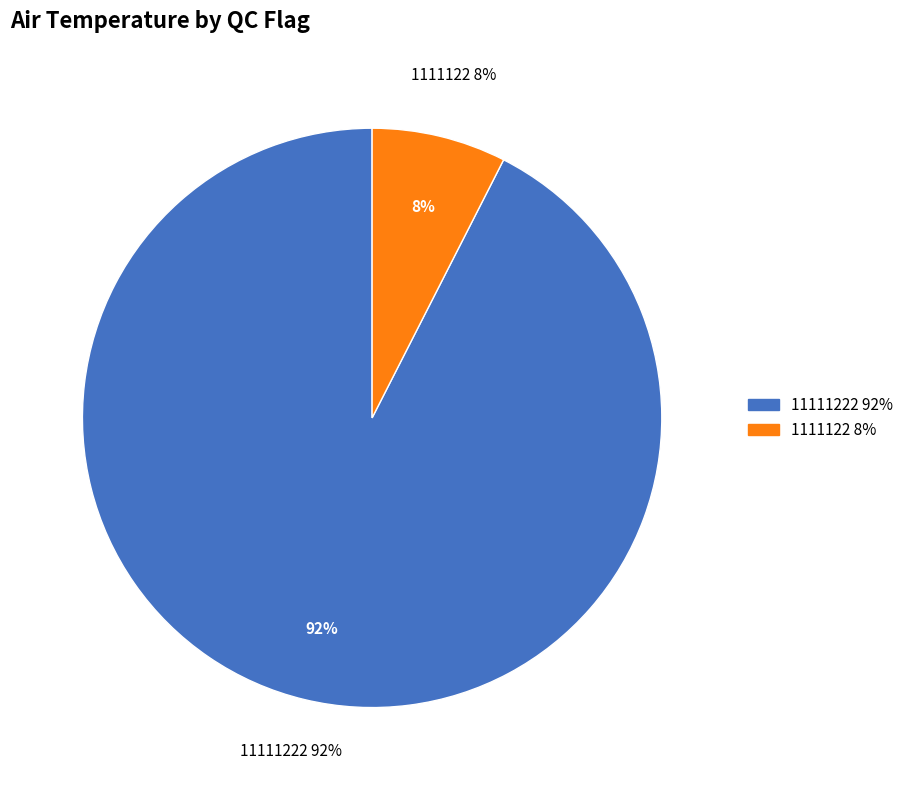

True or false: 30 accounts for 14% of the total.

False